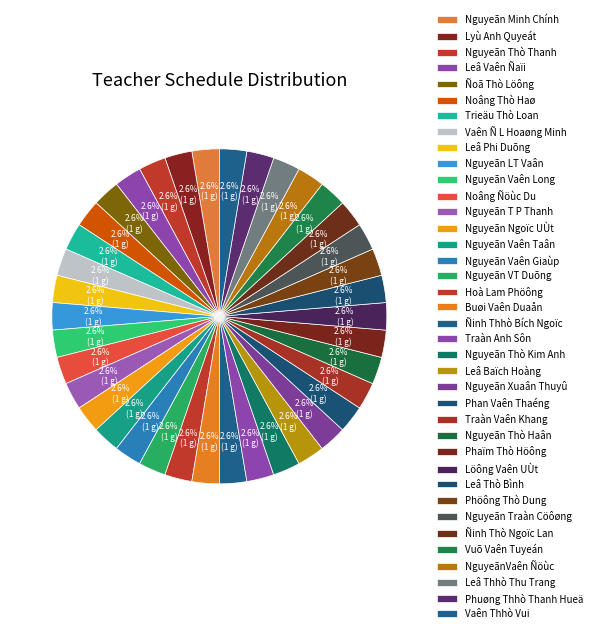

What is the ratio of the value at Ñoã Thò Löông to the value at Ñinh Thhò Bích Ngoïc?

1.0